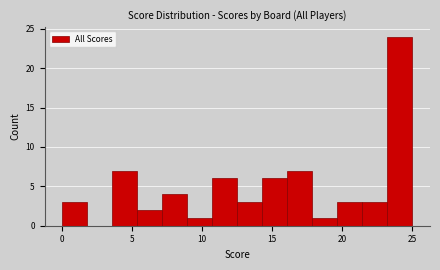

Read against the x-axis, roughly where is the centre of the tallest bar?

24.0